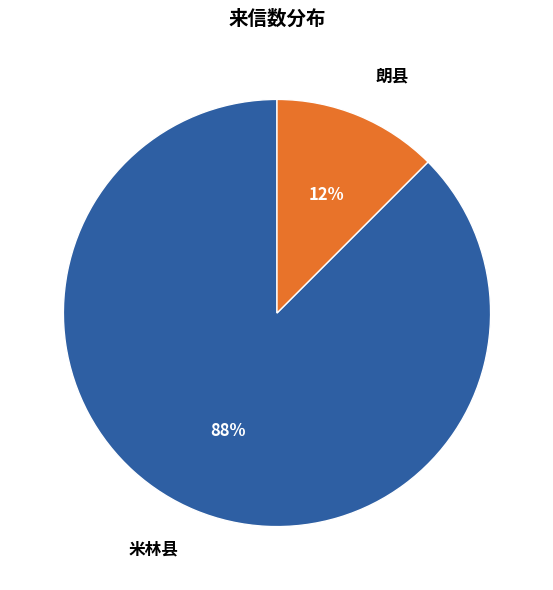

Which slice is the largest?

米林县